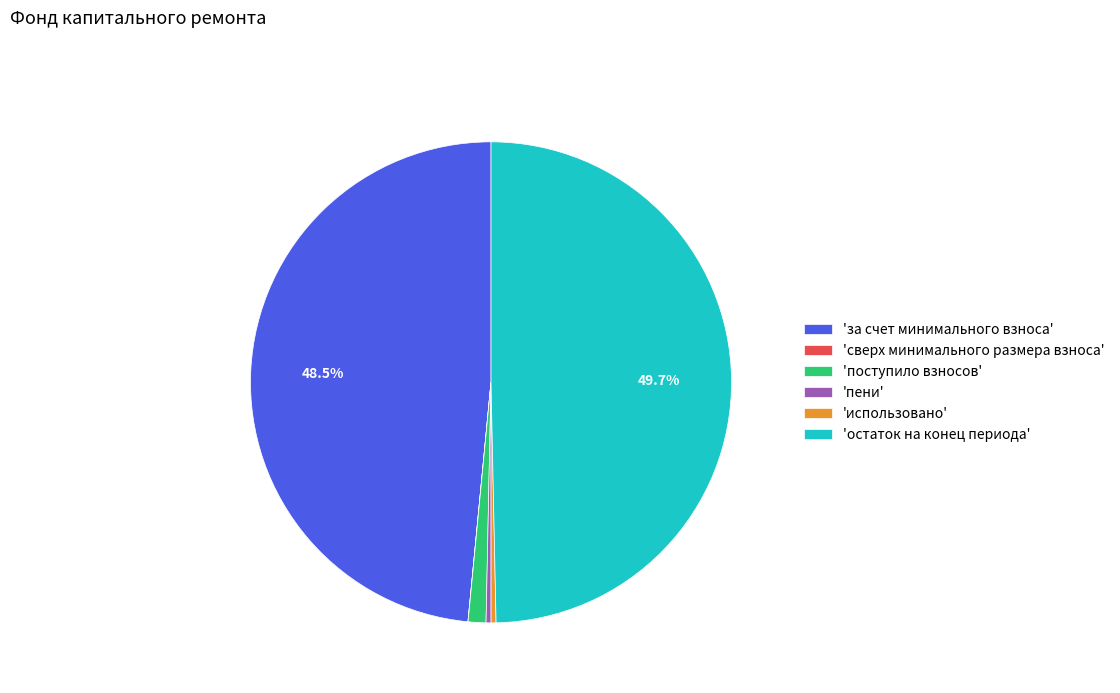

Is the sum of 'за счет минимального взноса' and 'использовано' greater than half?

No